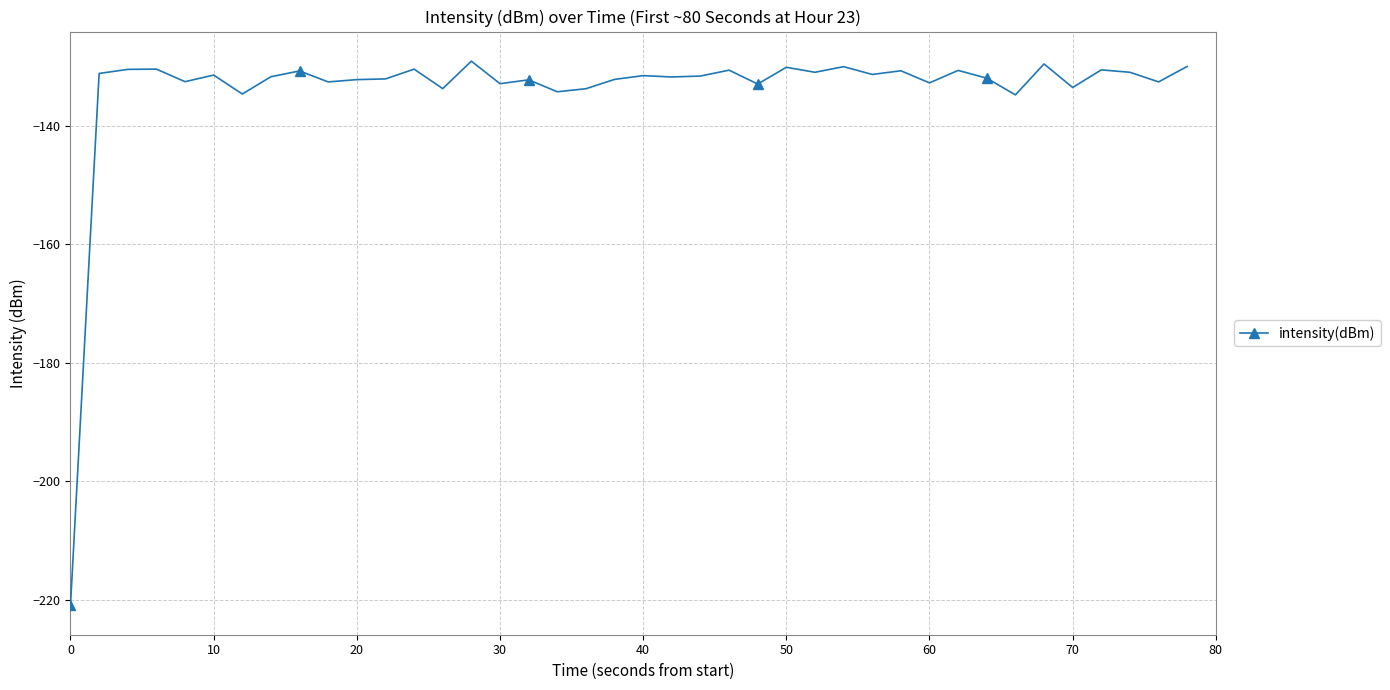

What is the minimum value shown in the chart?

-220.9